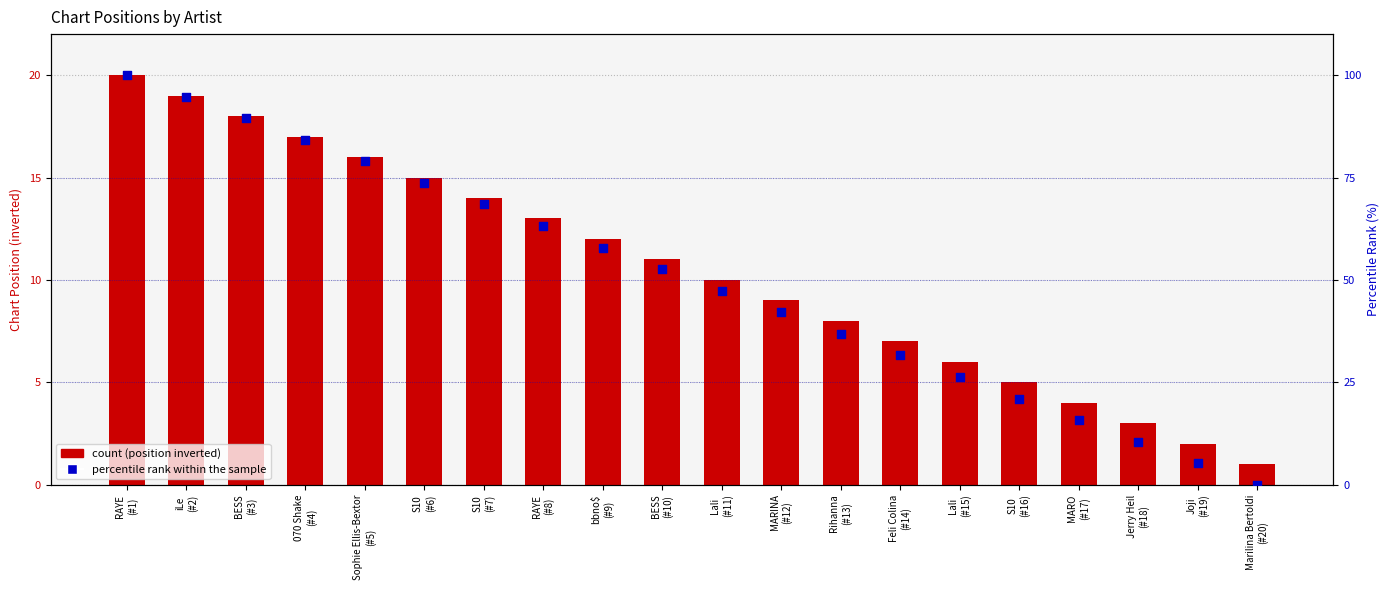

Is the value of percentile rank within the sample at MARO
(#17) greater than the value of Position (inverted) at Jerry Heil
(#18)?

Yes